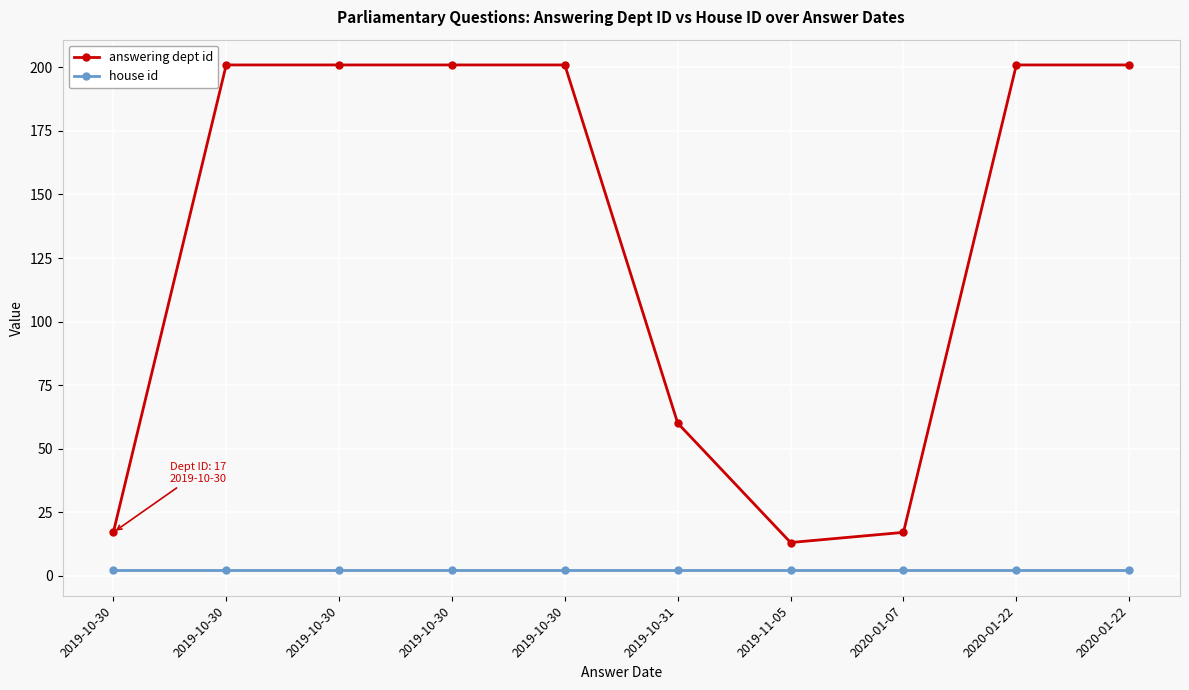

How many lines are shown in the chart?

2